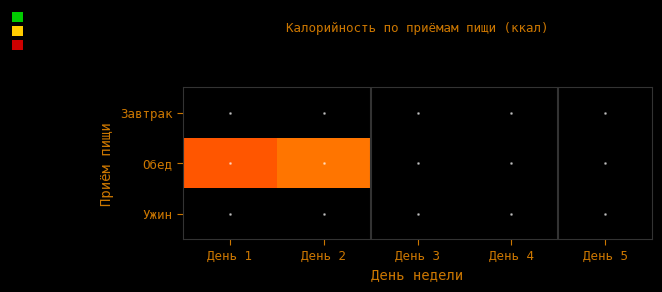

Reading left to right, list all the values displayed in this chart.

Завтрак: День 1=0.0	День 2=0.0	День 3=0.0	День 4=0.0	День 5=0.0
Обед: День 1=772.6	День 2=726.0	День 3=0.0	День 4=0.0	День 5=0.0
Ужин: День 1=0.0	День 2=0.0	День 3=0.0	День 4=0.0	День 5=0.0